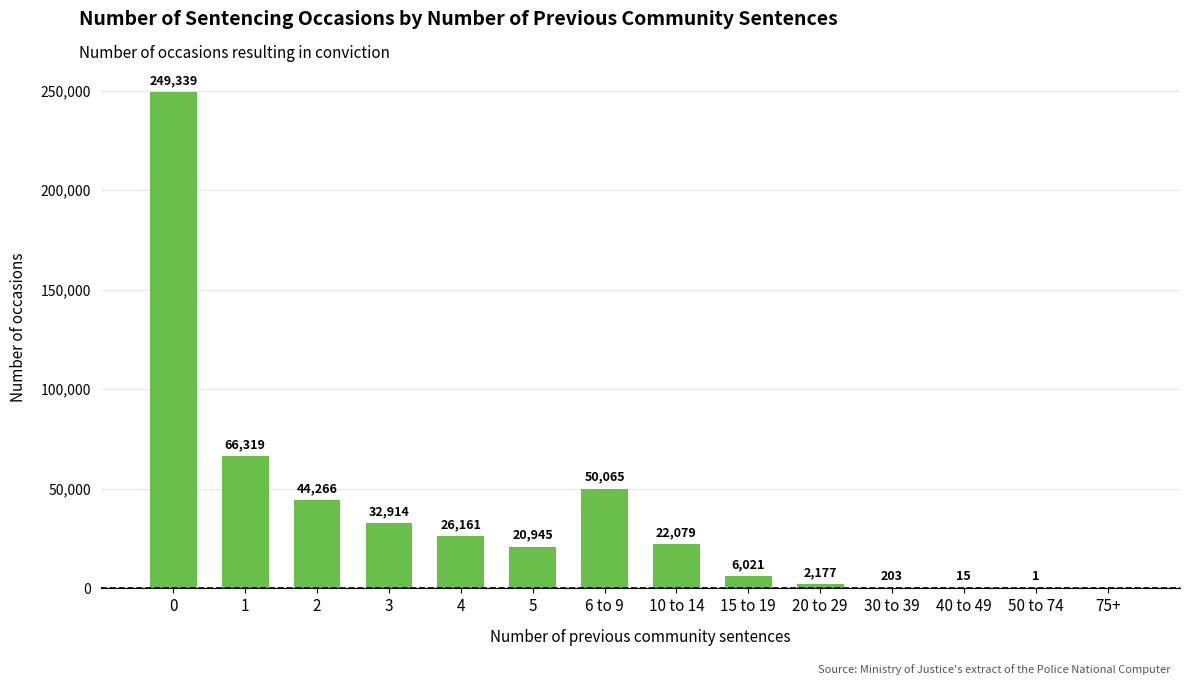

Reading left to right, transcribe all the data shown in this chart.

0=249339	1=66319	2=44266	3=32914	4=26161	5=20945	6 to 9=50065	10 to 14=22079	15 to 19=6021	20 to 29=2177	30 to 39=203	40 to 49=15	50 to 74=1	75+=0